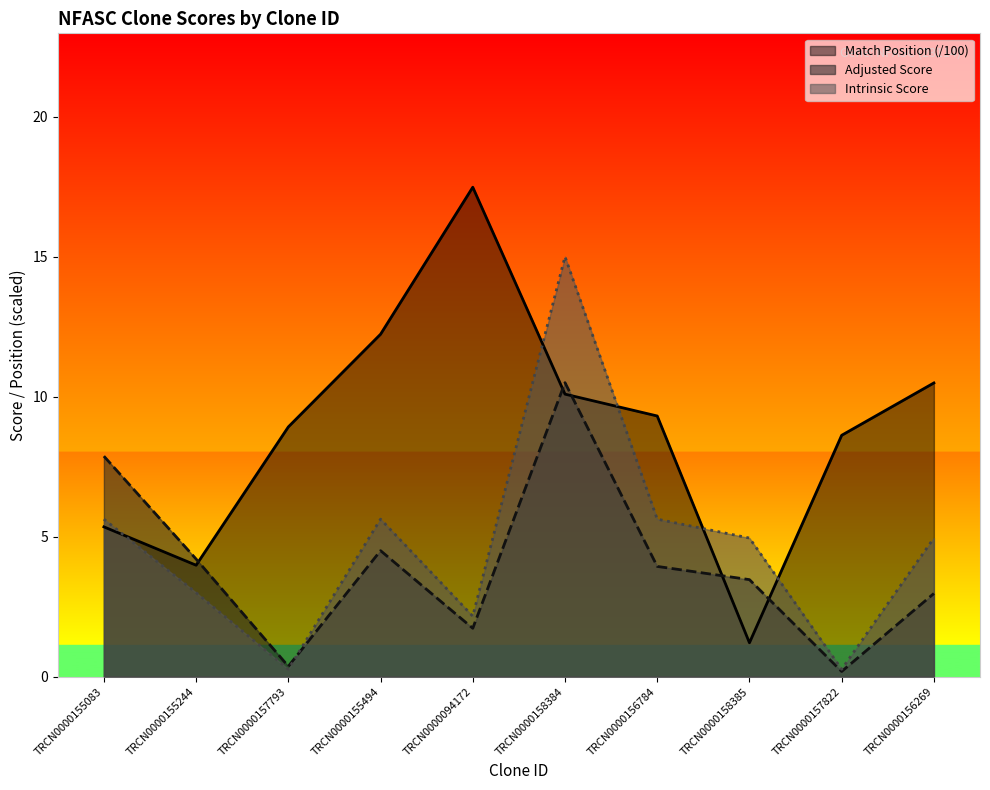

What is the minimum value for Intrinsic Score?

0.3